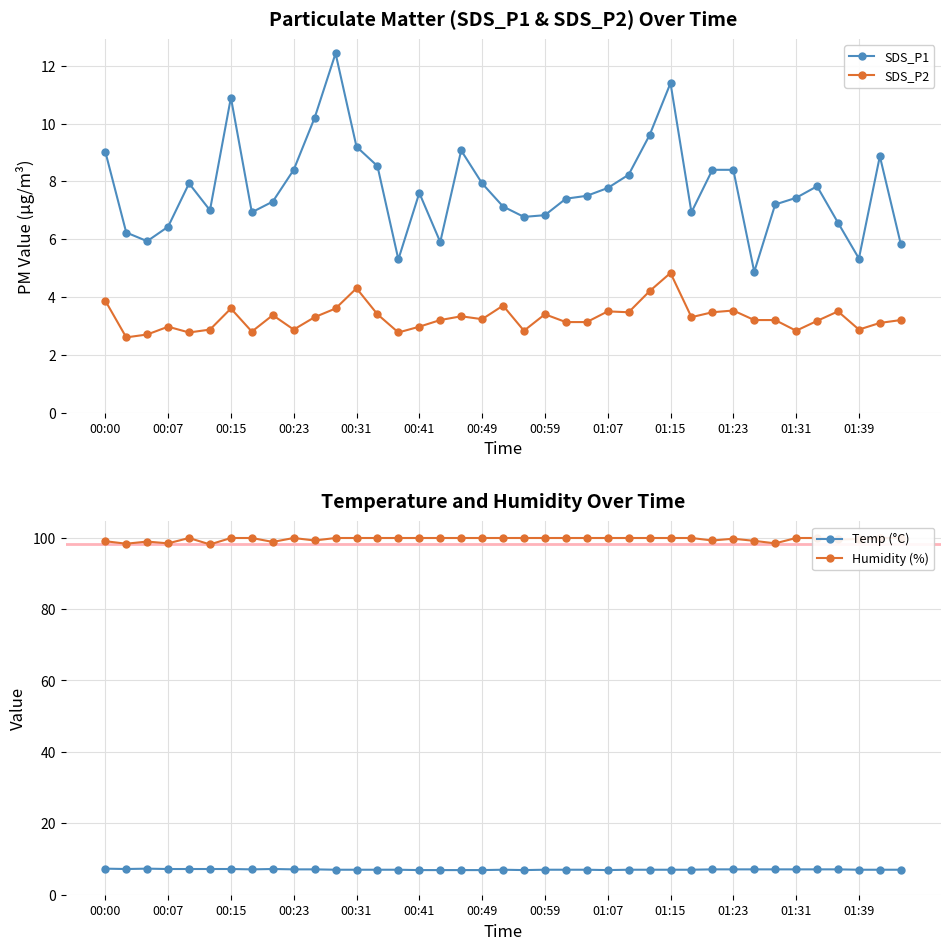

How many lines are shown in the chart?

4